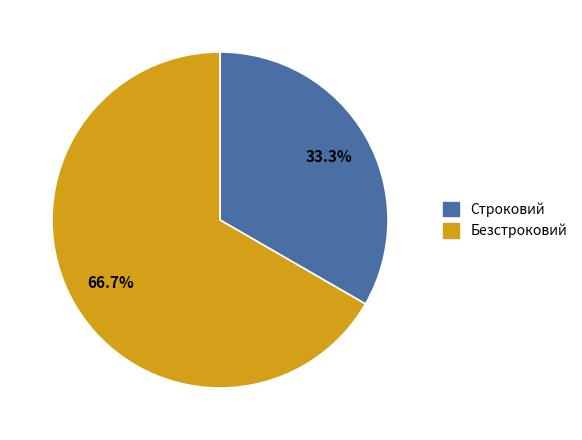

The Строковий slice represents 33% of the pie. True or false?

True